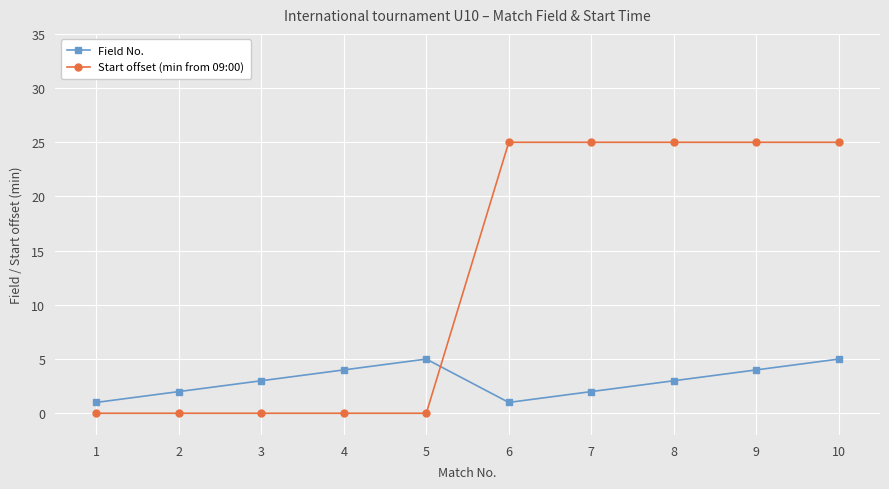

What is the value of the Start offset (min from 09:00) point at the 10th from the left?

25